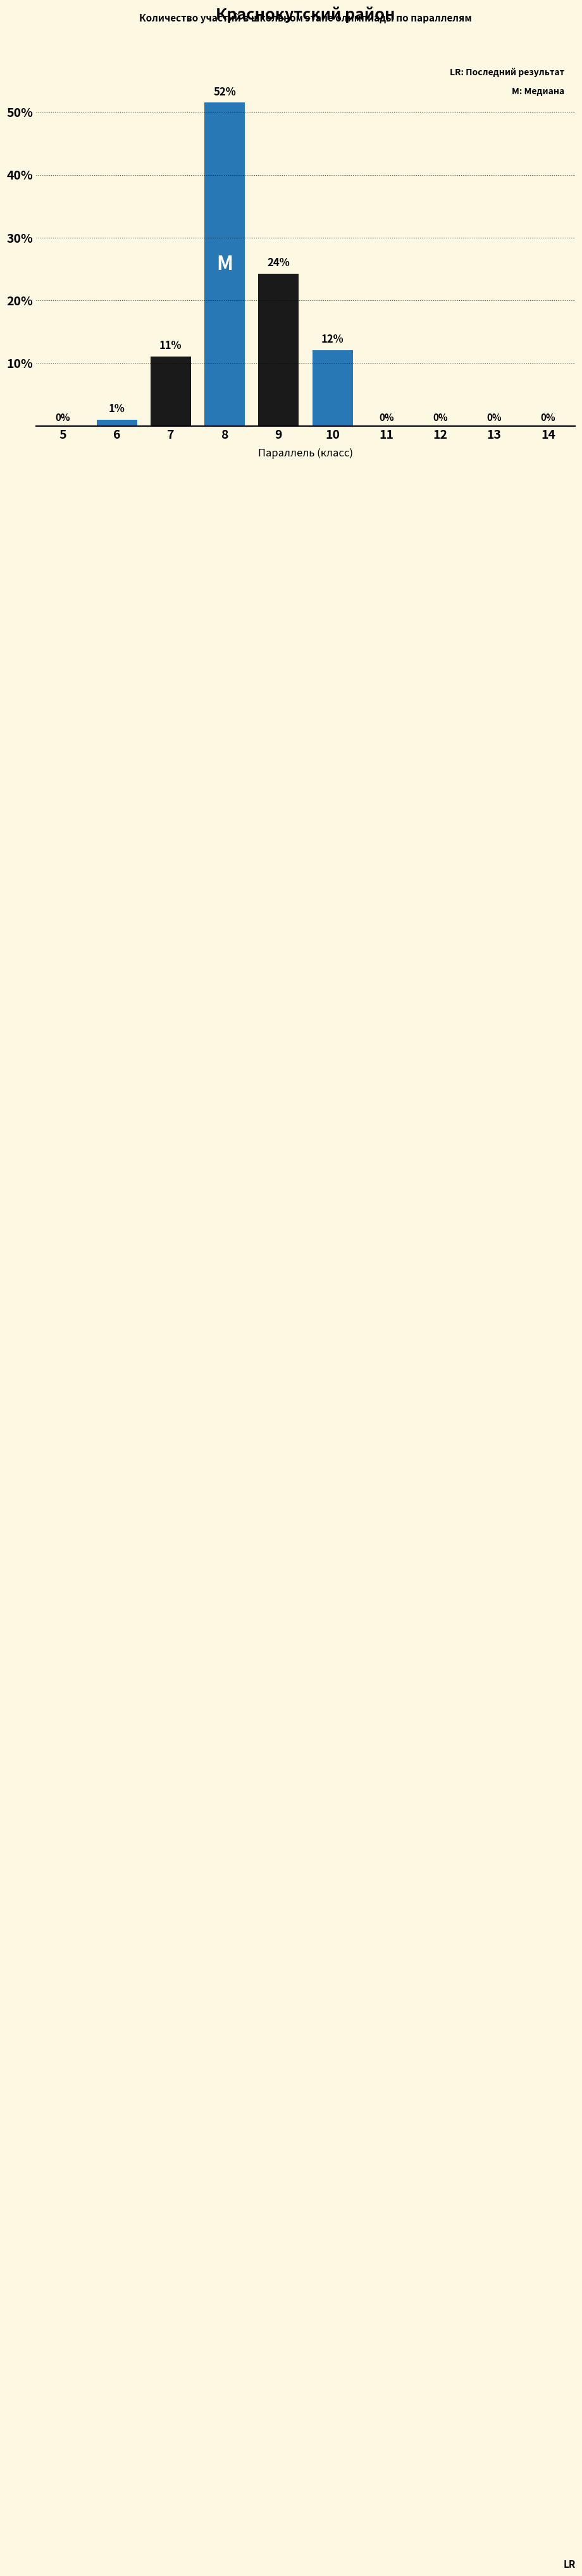

True or false: the data shows 39.7 at 9.

False